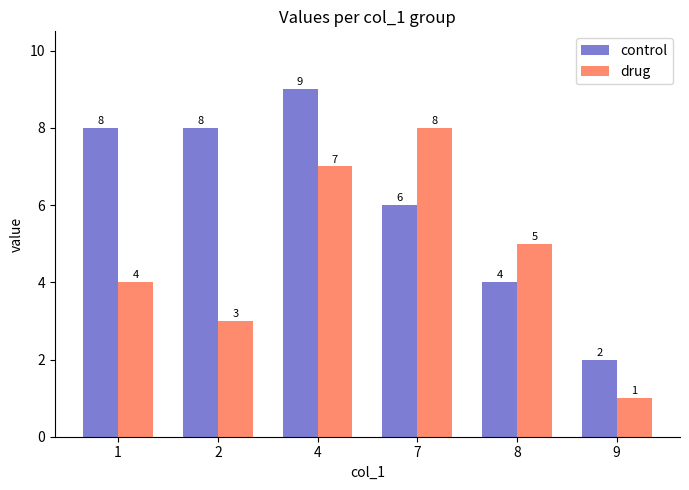

True or false: drug has a value of 5 at 8.

True